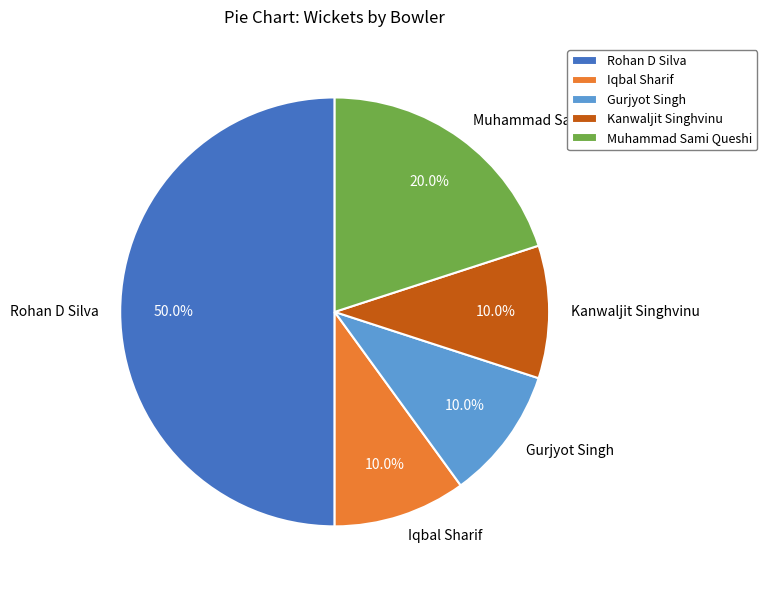

What percentage do Iqbal Sharif and Kanwaljit Singhvinu together represent?

20.0%